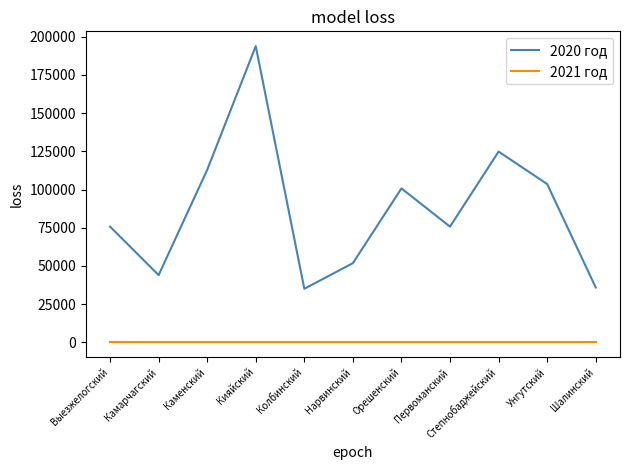

List the series in order of their peak value, highest first.

2020 год, 2021 год